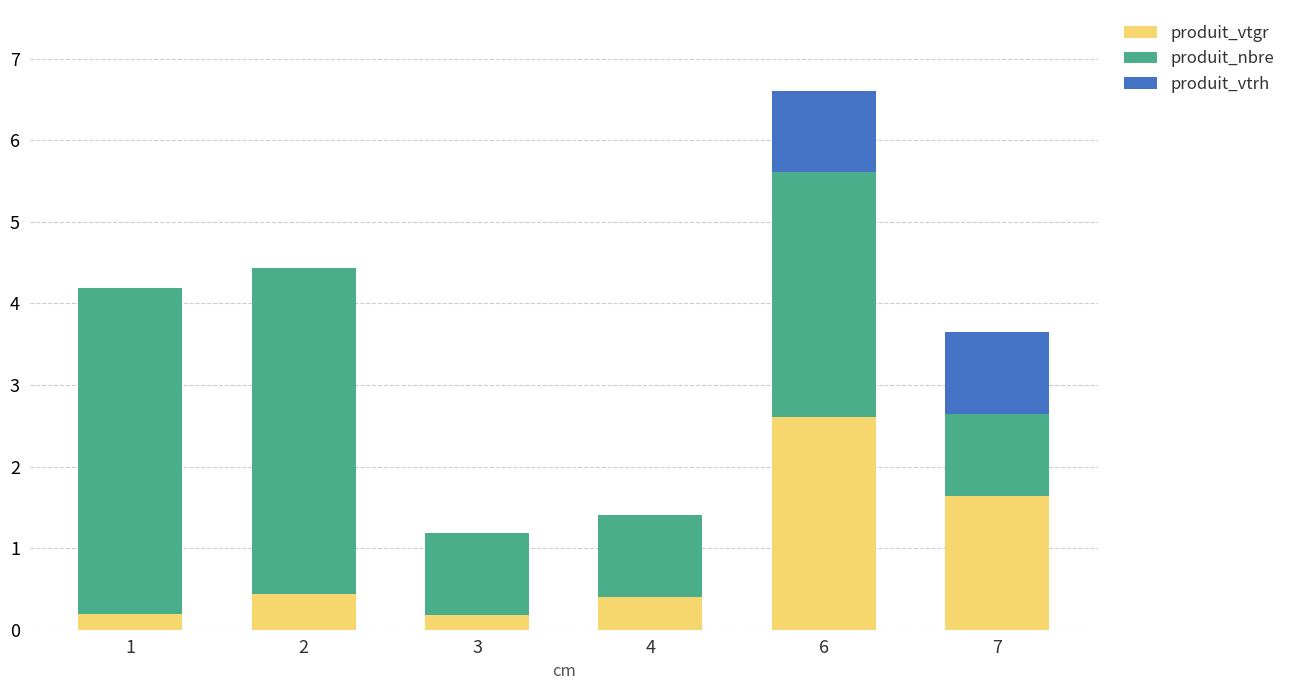

What is the difference between the produit_vtgr values at 7 and 3?

1.5